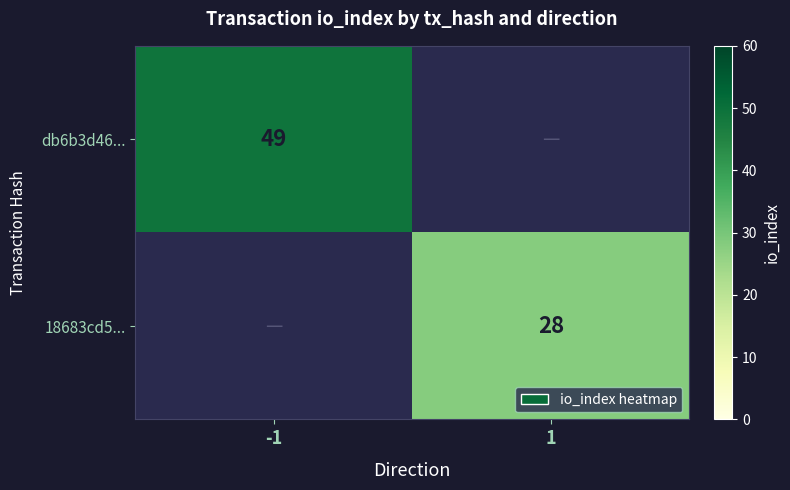

Is it true that 18683cd5... equals 28 at 1?

True